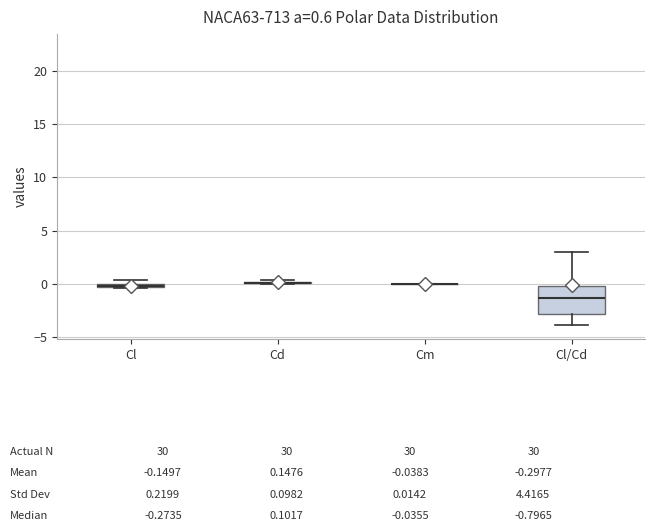

Comparing the boxes themselves (not the whiskers), which one is the tallest?

Cl/Cd